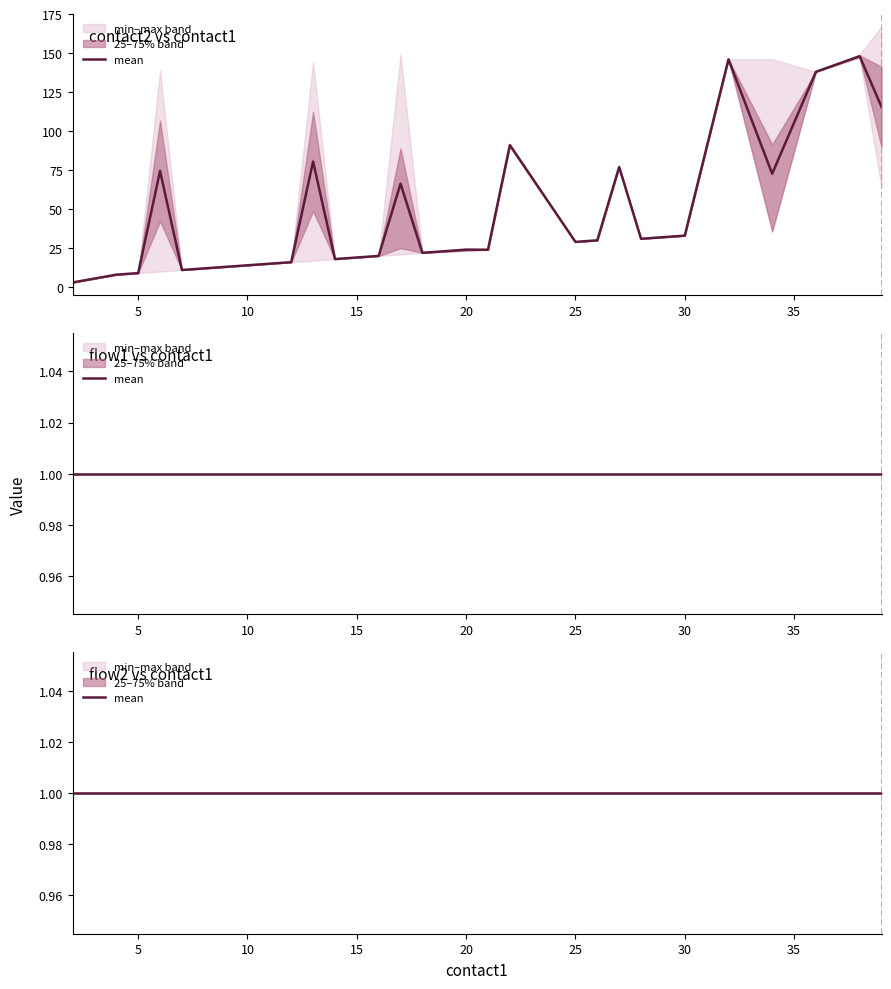

Where is contact1 nearest to the value 20?

20